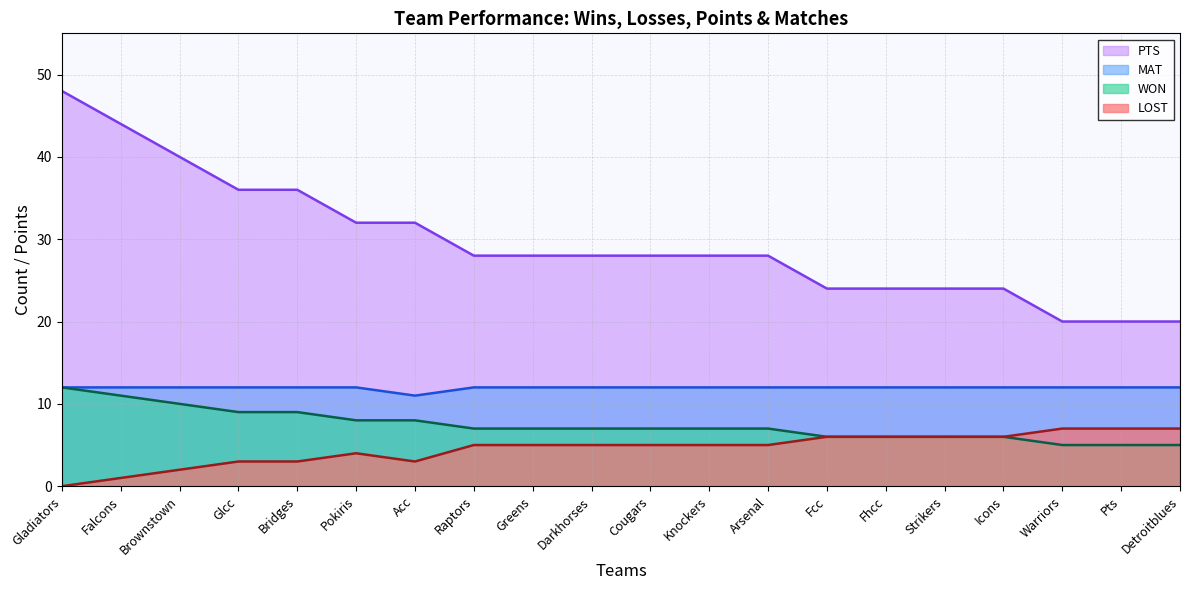

True or false: WON and PTS intersect in this chart.

False